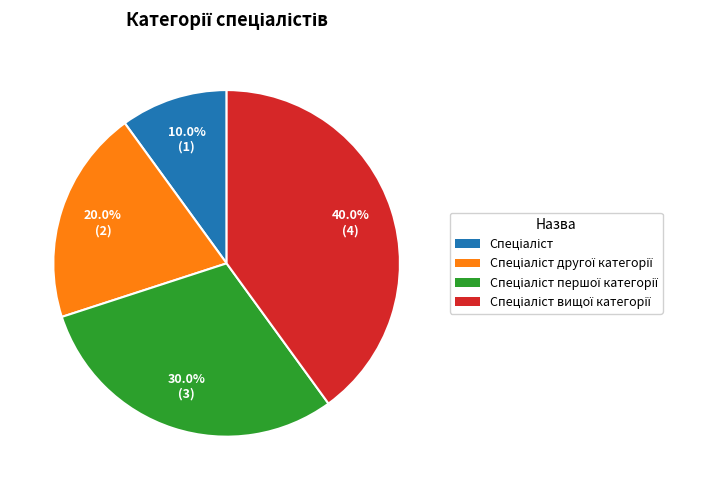

Is there a majority slice in this chart?

No